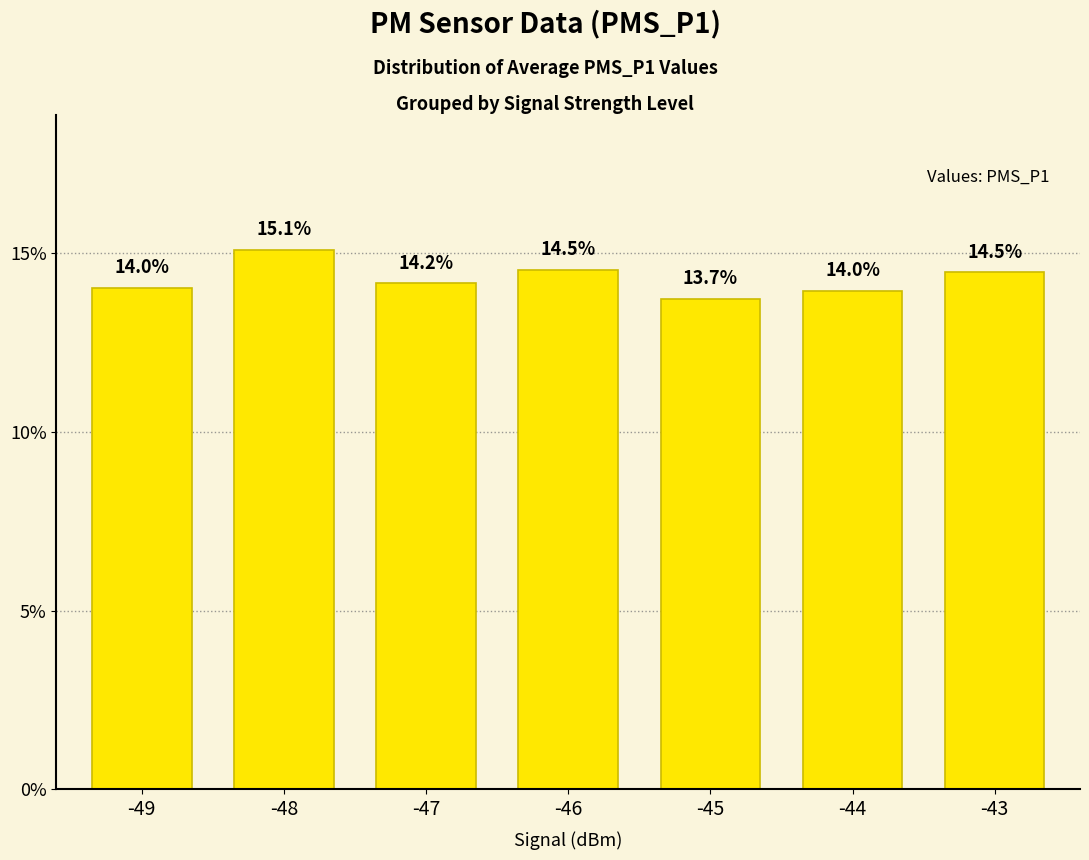

What is the minimum value shown in the chart?

13.7